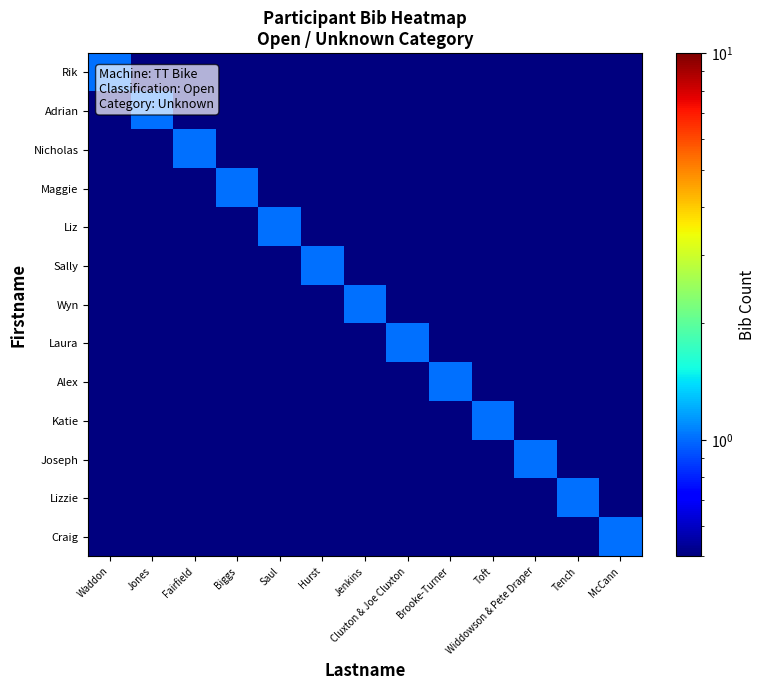

What is the spread (max minus min) of values at Jones?

1.0